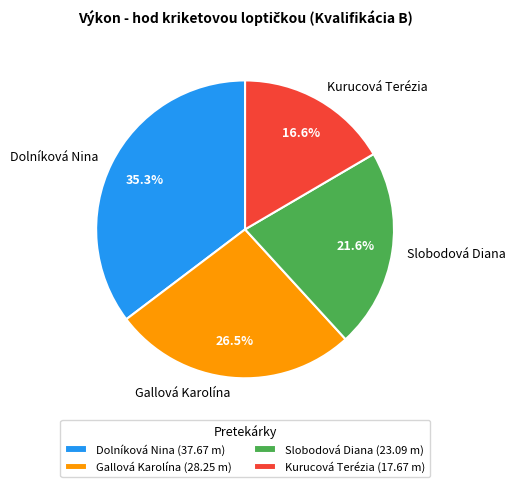

Is Kurucová Terézia the majority of the pie?

No